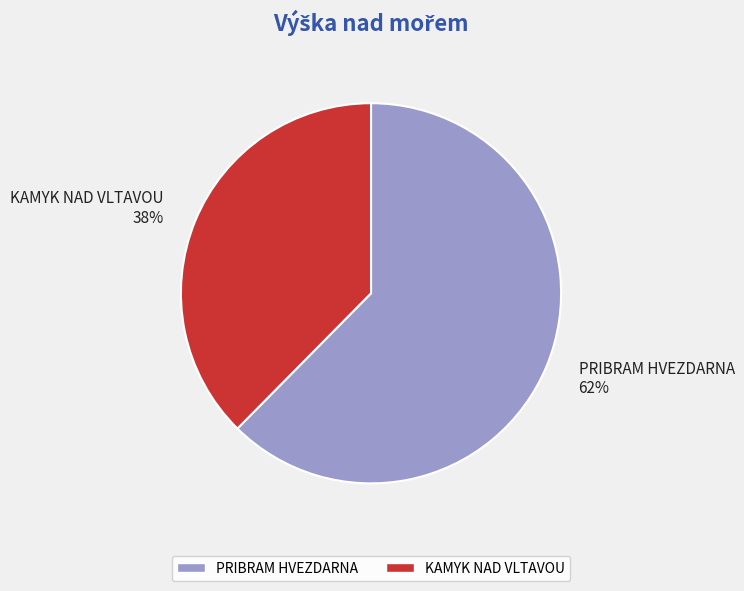

Does any single category account for the majority?

Yes